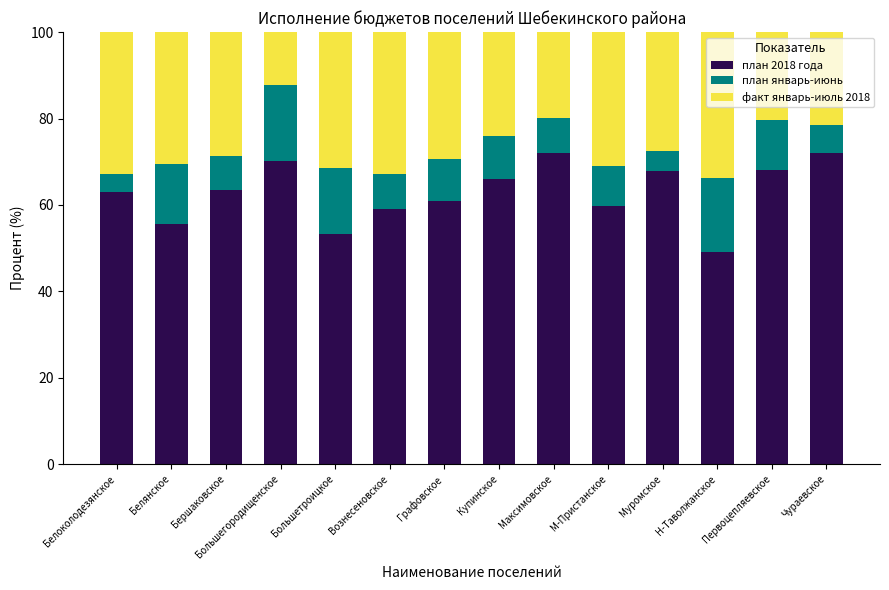

What is the total value across all series at Чураевское?

100.0